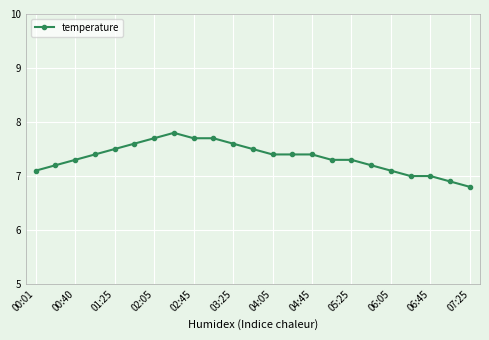

What is the minimum value shown in the chart?

6.8